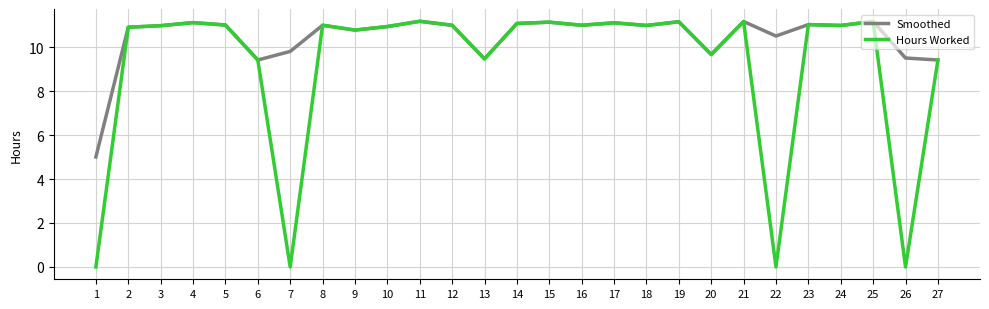

Is the value of Smoothed at 8 greater than the value of Hours Worked at 11?

No